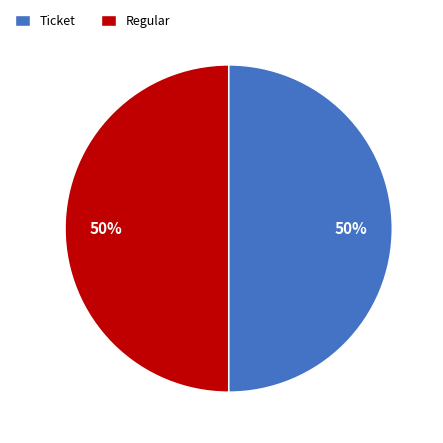

To the nearest percent, what is the average slice percentage?

50%